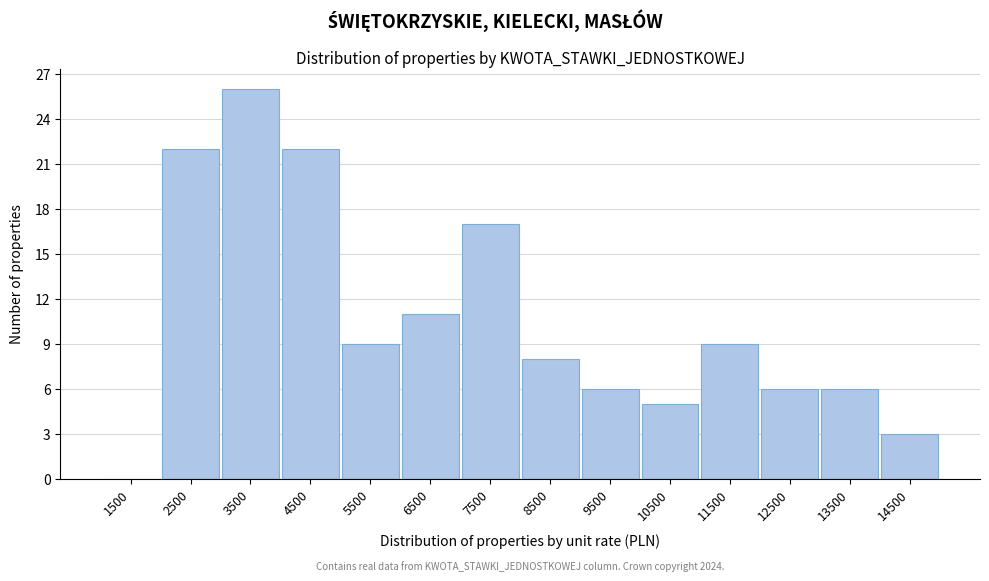

Reading left to right, transcribe all the data shown in this chart.

1500=0	2500=22	3500=26	4500=22	5500=9	6500=11	7500=17	8500=8	9500=6	10500=5	11500=9	12500=6	13500=6	14500=3